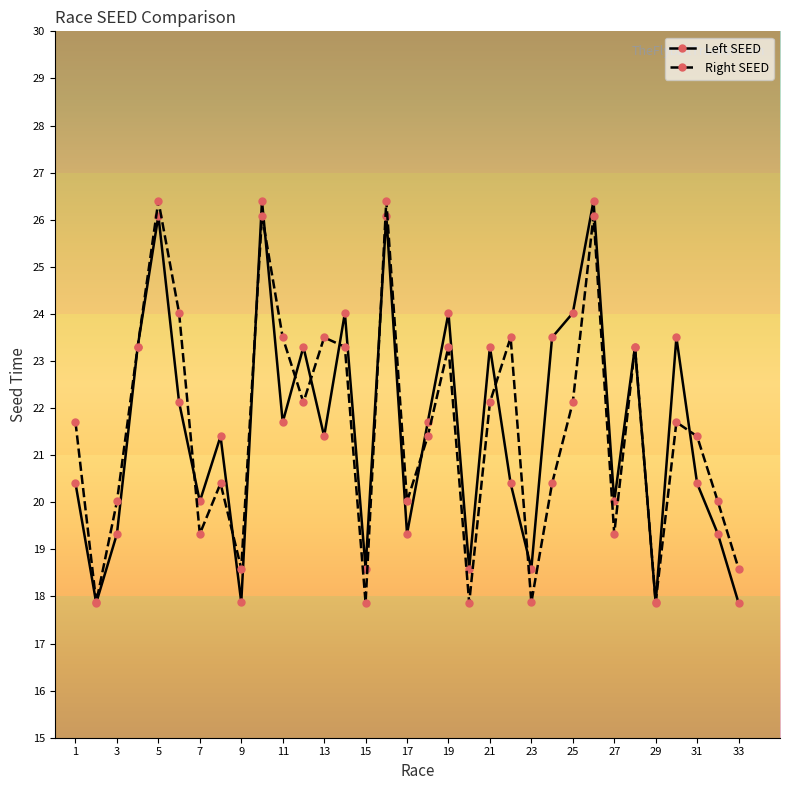

What is the smallest value displayed?

17.9